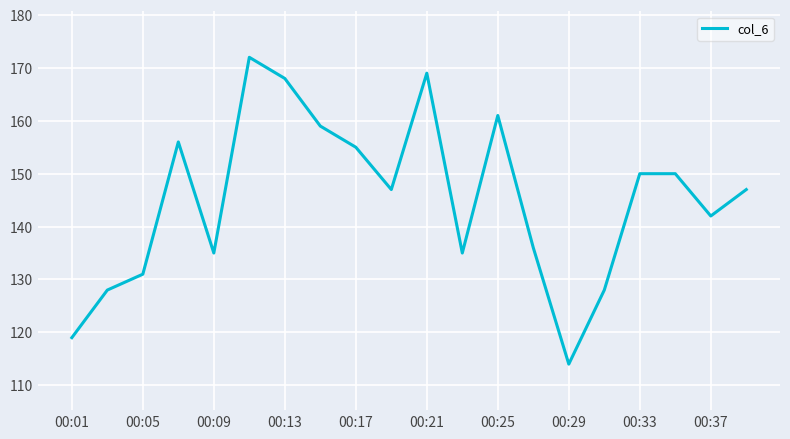

What is the difference between the maximum and minimum values?

58